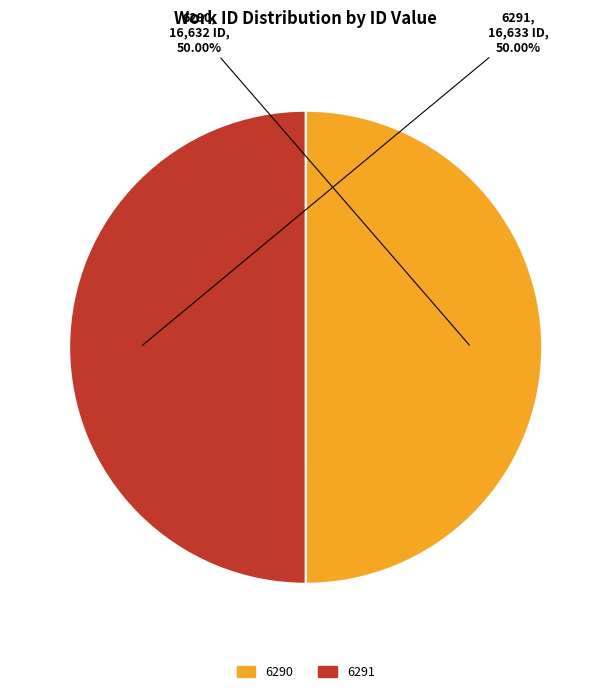

Approximately how many times larger is the value at 6290 compared to 6291?

1.0